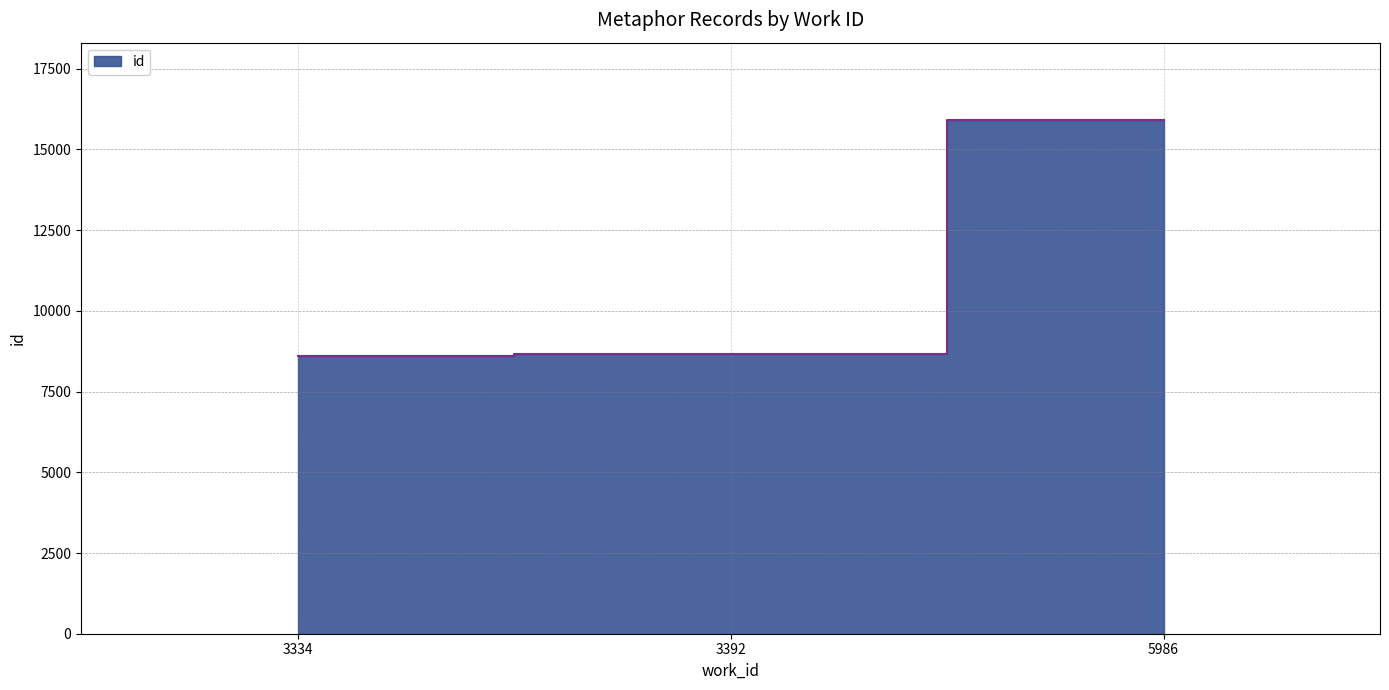

Which label corresponds to the smallest value in the chart?

3334